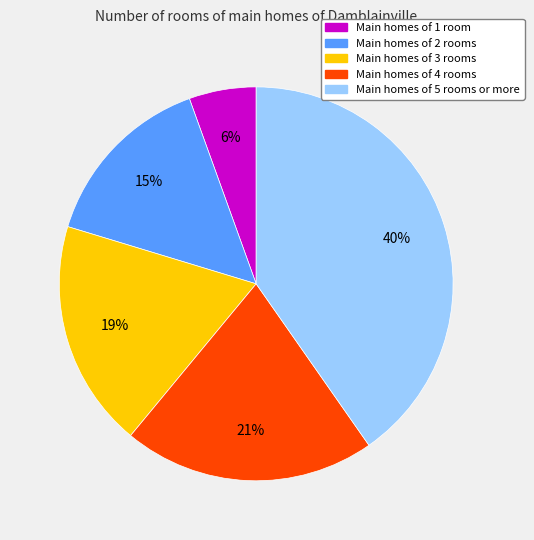

To the nearest percent, what is the combined percentage of Main homes of 5 rooms or more and Main homes of 1 room?

46%